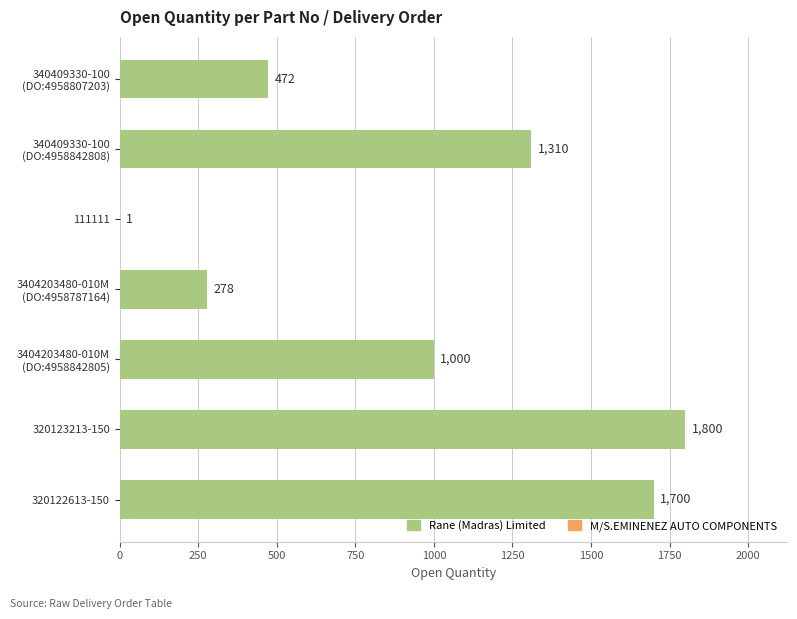

What is the sum of all values?

6561